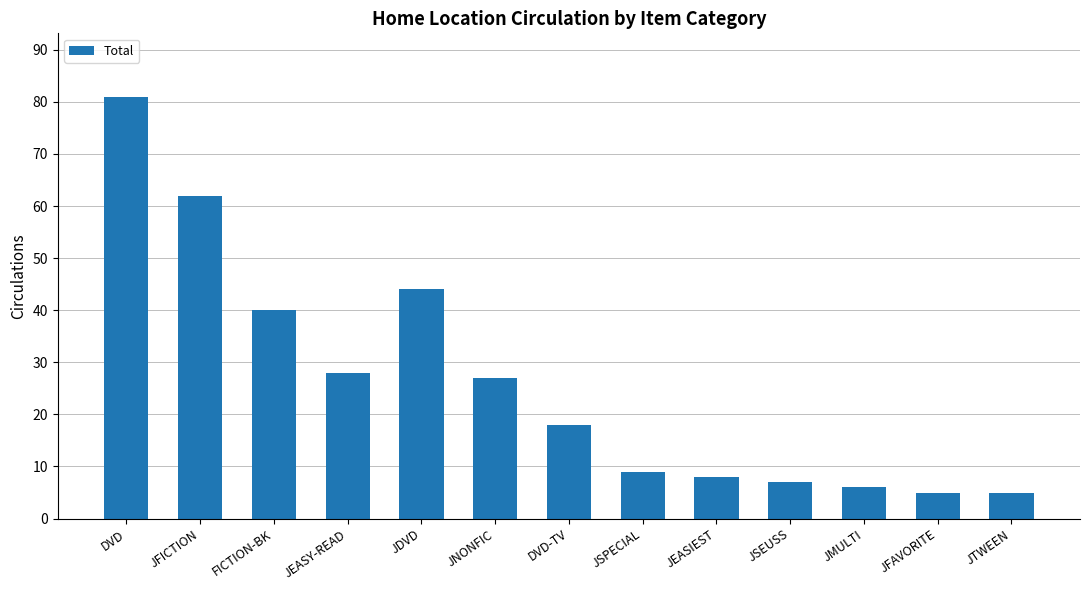

Reading right to left, list all the values displayed in this chart.

JTWEEN=5	JFAVORITE=5	JMULTI=6	JSEUSS=7	JEASIEST=8	JSPECIAL=9	DVD-TV=18	JNONFIC=27	JDVD=44	JEASY-READ=28	FICTION-BK=40	JFICTION=62	DVD=81